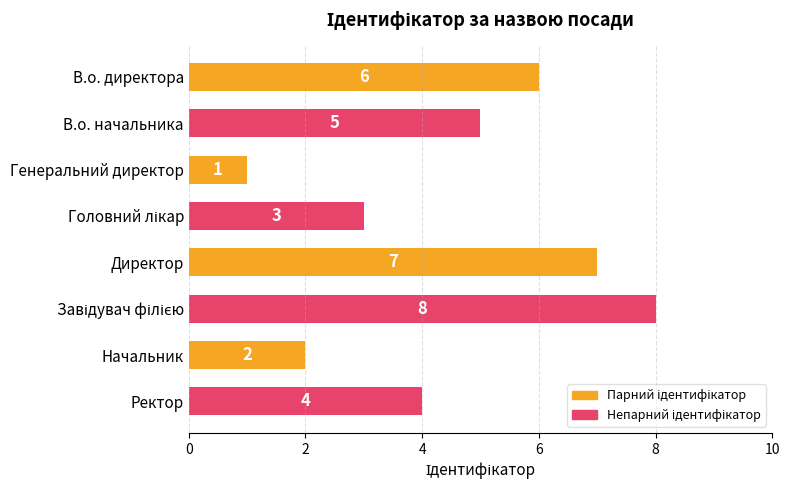

How many values are below 5?

4